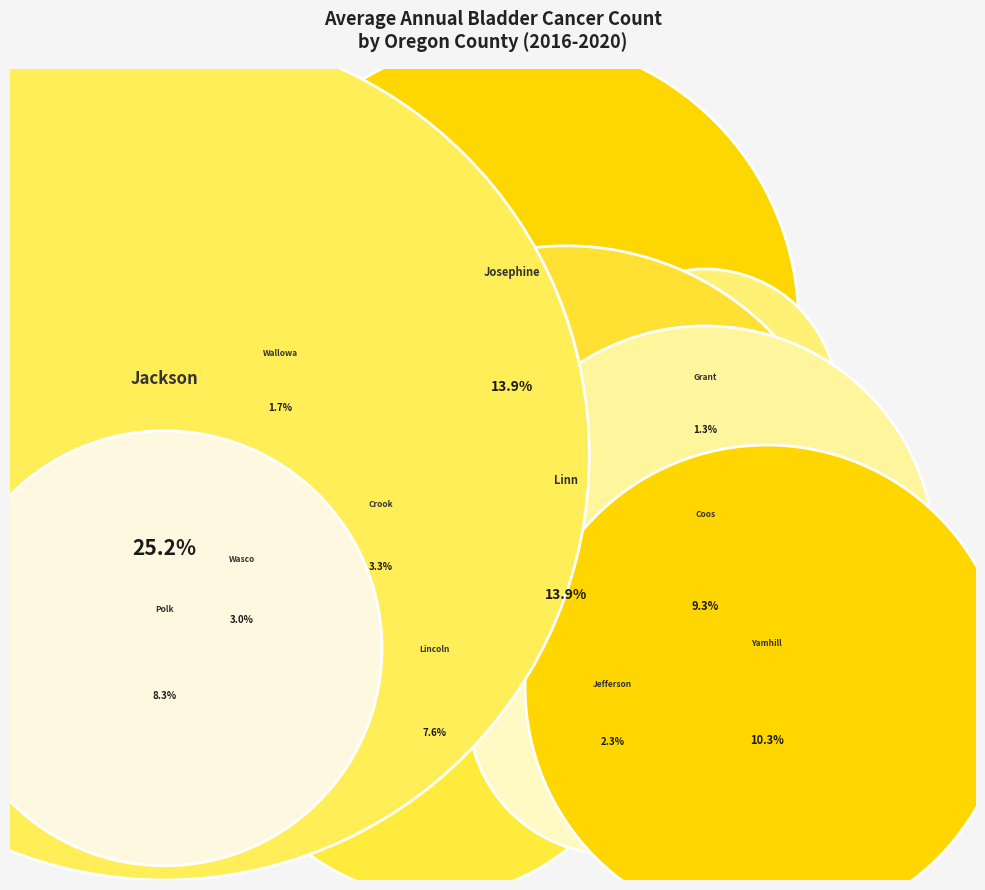

Rank the categories by value from lowest to highest.

Grant, Wallowa, Jefferson, Wasco, Crook, Lincoln, Polk, Coos, Yamhill, Josephine, Linn, Jackson